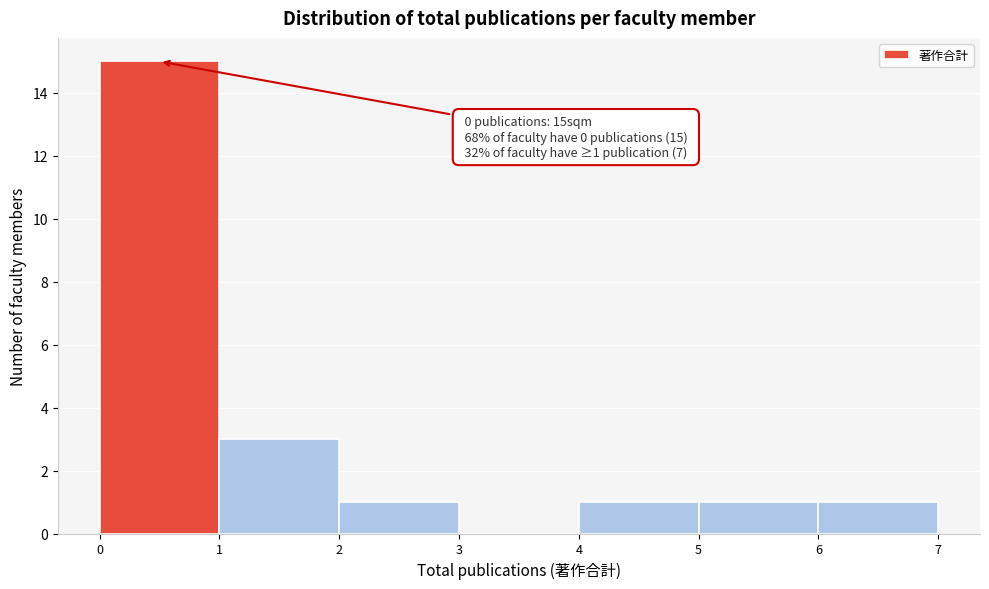

Which range on the x-axis has the tallest bar?

0 to 1